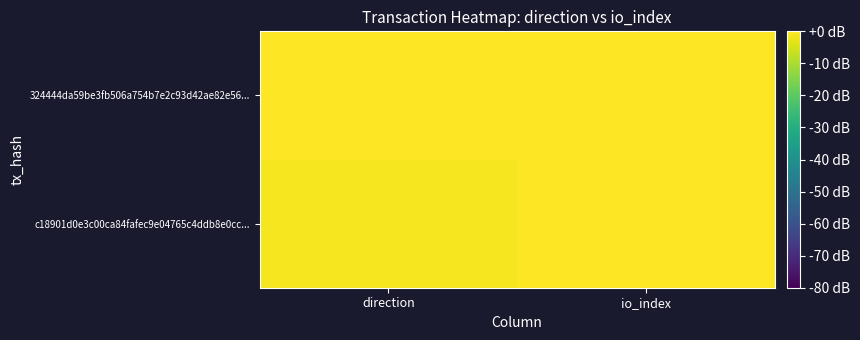

At how many categories does at least one series exceed 21?

1